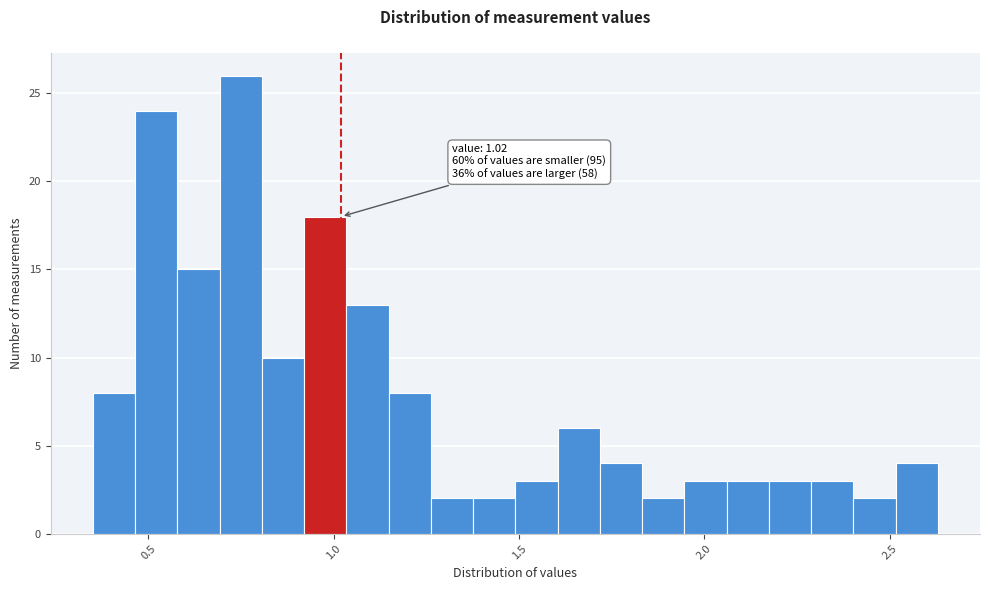

Read against the x-axis, roughly where is the centre of the tallest bar?

0.75